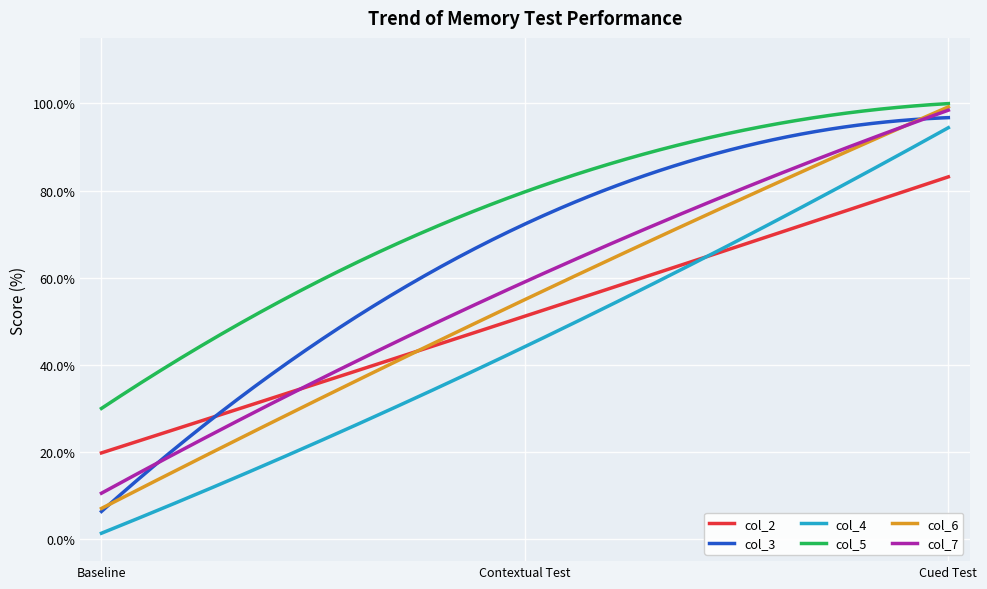

Which series has the largest total across all categories?

col_5